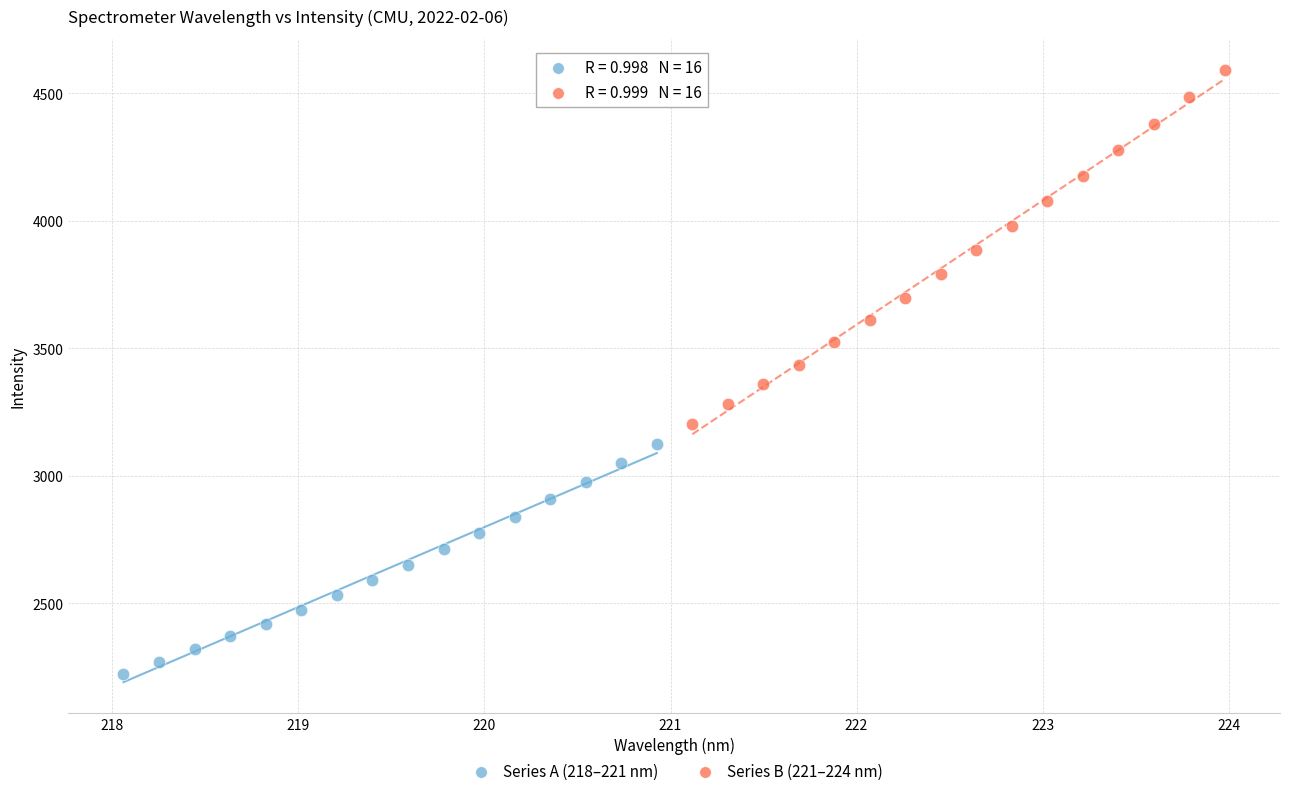

What are all the series names shown in the legend?

Series A (218–221 nm), Series B (221–224 nm)